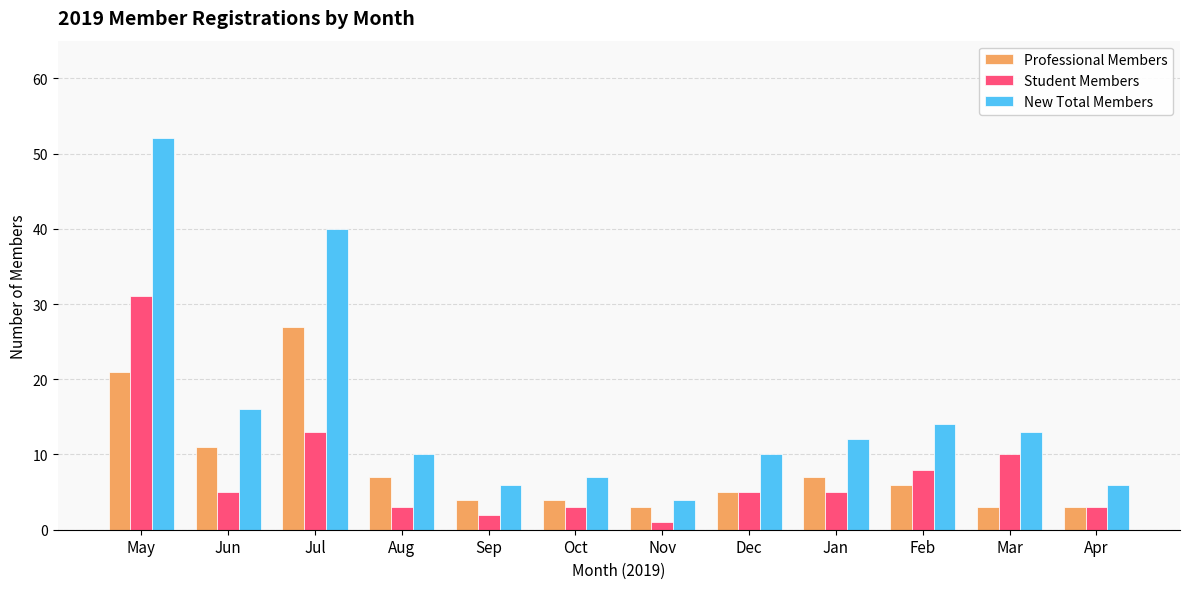

Which series has the largest total across all categories?

New Total Members